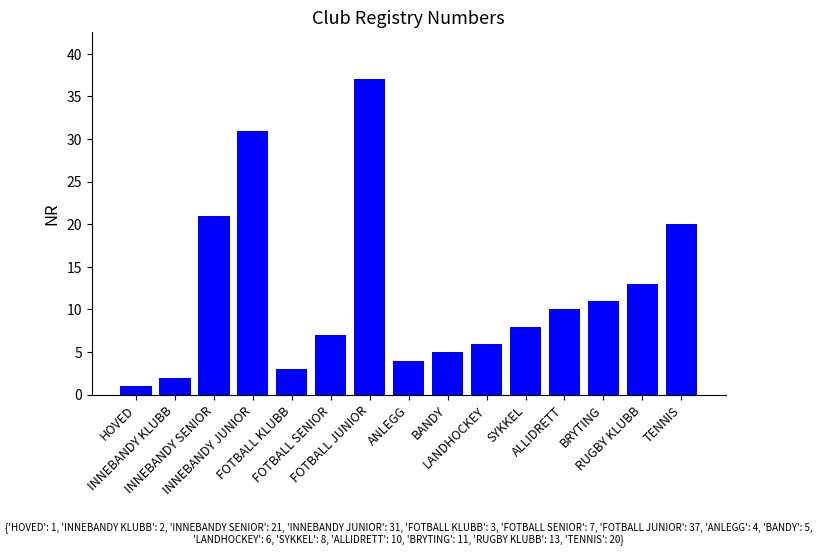

The value at INNEBANDY SENIOR is 5. True or false?

False